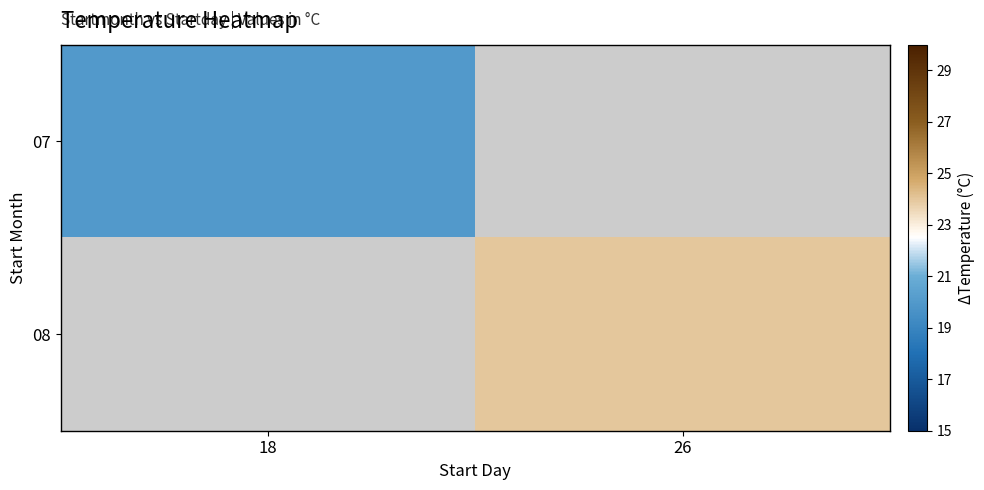

At how many categories does at least one series exceed 21?

1